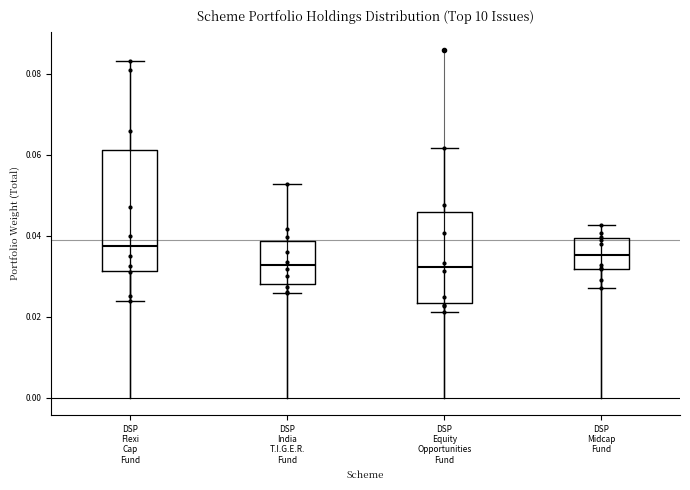

Reading left to right, read every box against the y-axis: the position of its median line, the range the box covers, and the ends of its whiskers. The values are not printed on the chart, so give them approximately, as read against the axis.

DSP Flexi Cap Fund: median 0.038, box 0.032 to 0.062, whiskers 0.024 to 0.084
DSP India T.I.G.E.R. Fund: median 0.032, box 0.028 to 0.038, whiskers 0.026 to 0.052
DSP Equity Opportunities Fund: median 0.032, box 0.024 to 0.046, whiskers 0.022 to 0.062
DSP Midcap Fund: median 0.036, box 0.032 to 0.040, whiskers 0.028 to 0.042